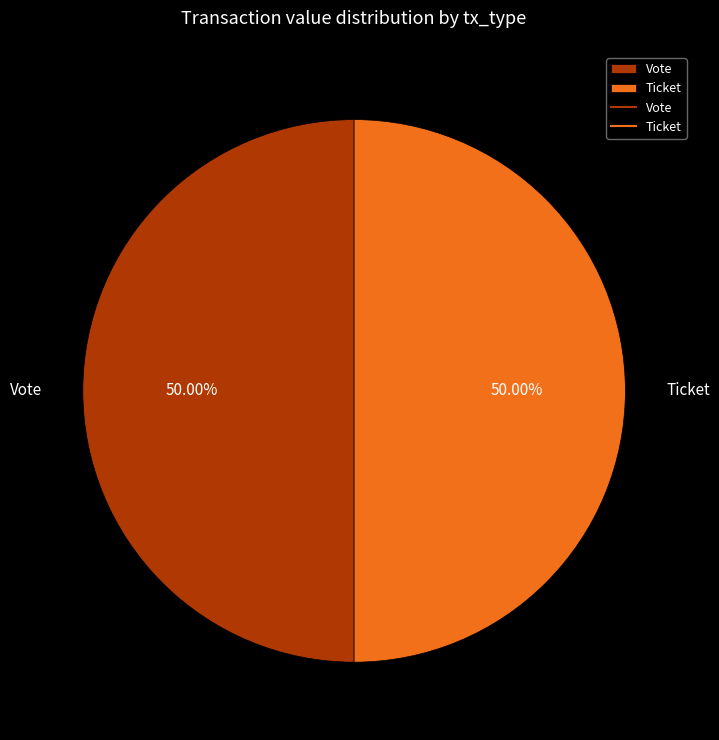

Approximately how many times larger is the value at Ticket compared to Vote?

1.0